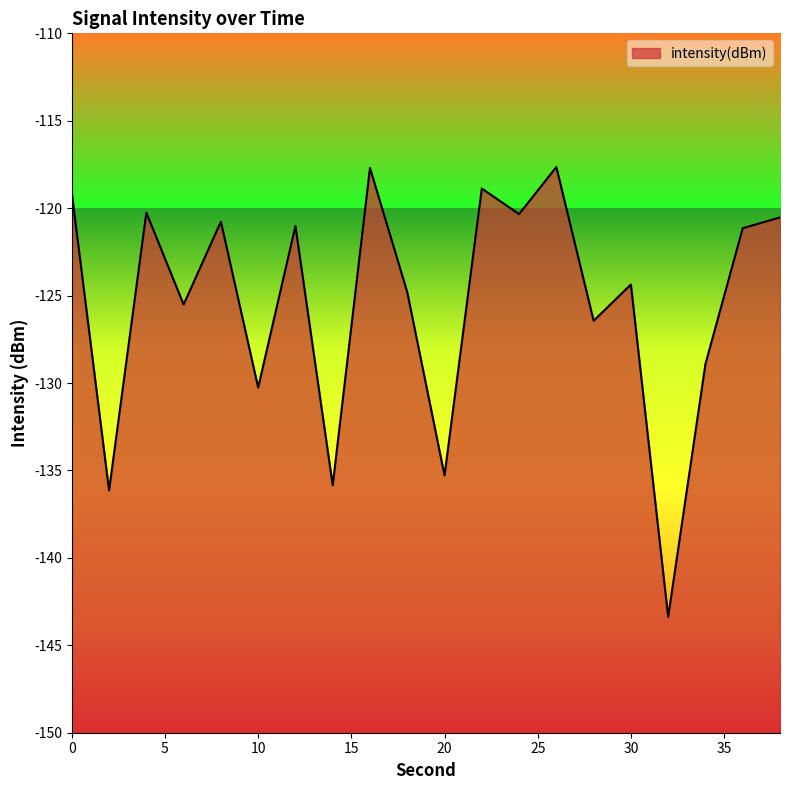

What is the value of the 8th point from the left?

-135.8